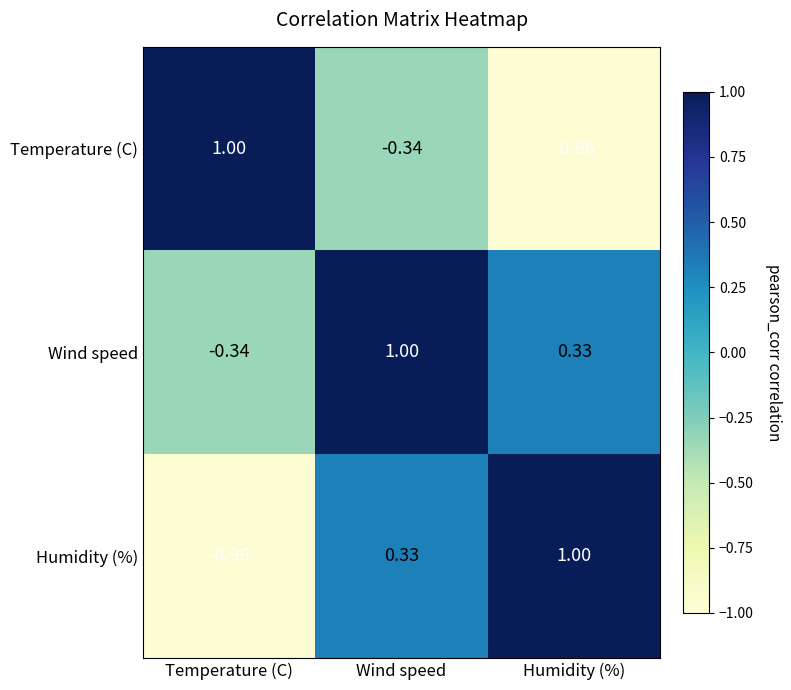

Which category has the lowest value in the Wind speed series?

Temperature (C)